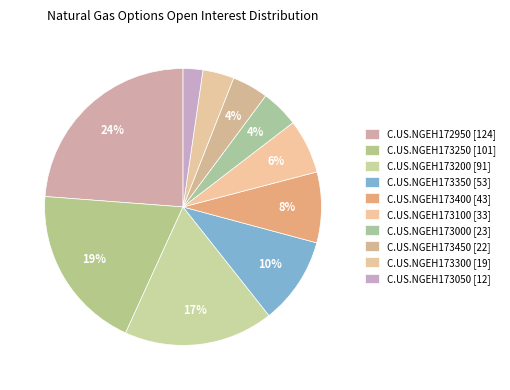

The C.US.NGEH173200 [91] slice represents 30% of the pie. True or false?

False